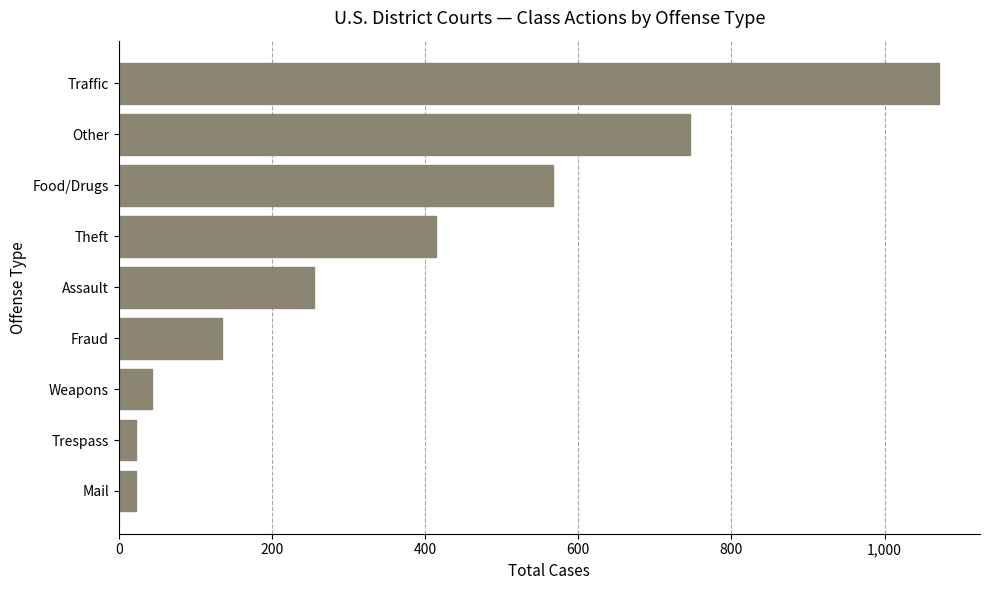

Does the chart contain any negative values?

No